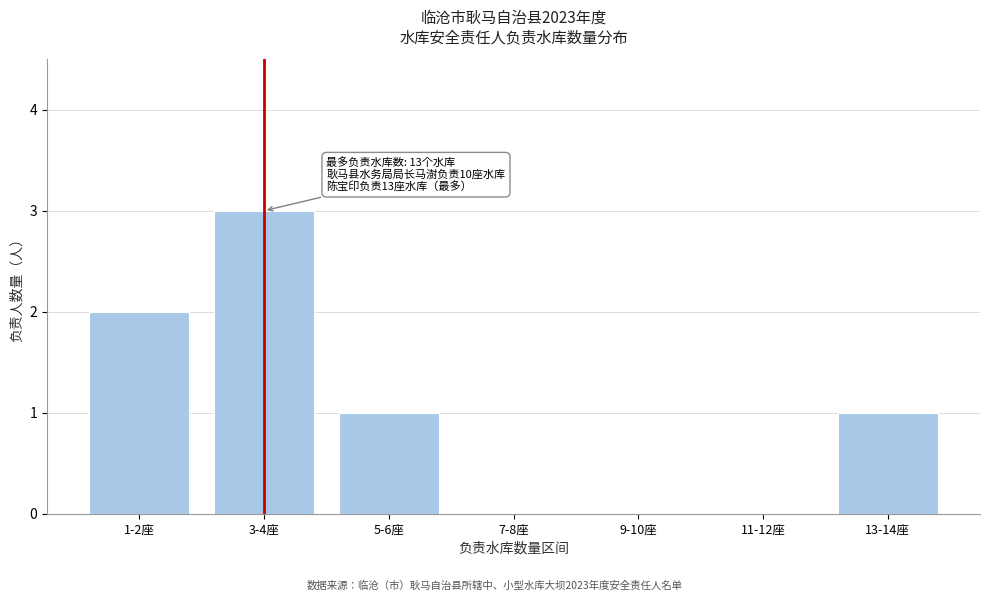

Reading left to right, what are all the values shown in this chart?

1-2座=2	3-4座=3	5-6座=1	7-8座=0	9-10座=0	11-12座=0	13-14座=1